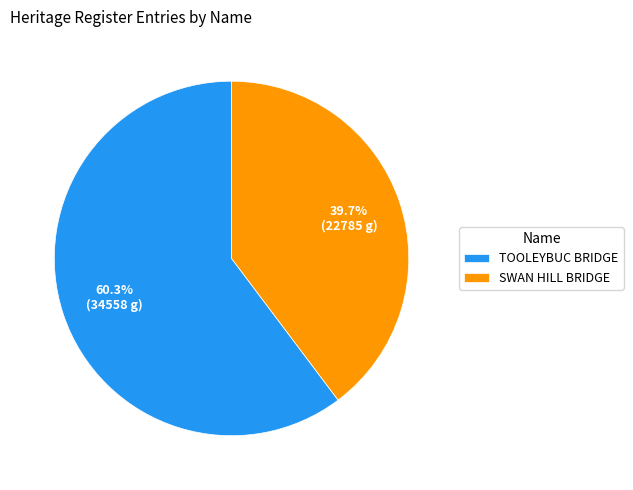

What is the smallest slice in the pie chart?

SWAN HILL BRIDGE